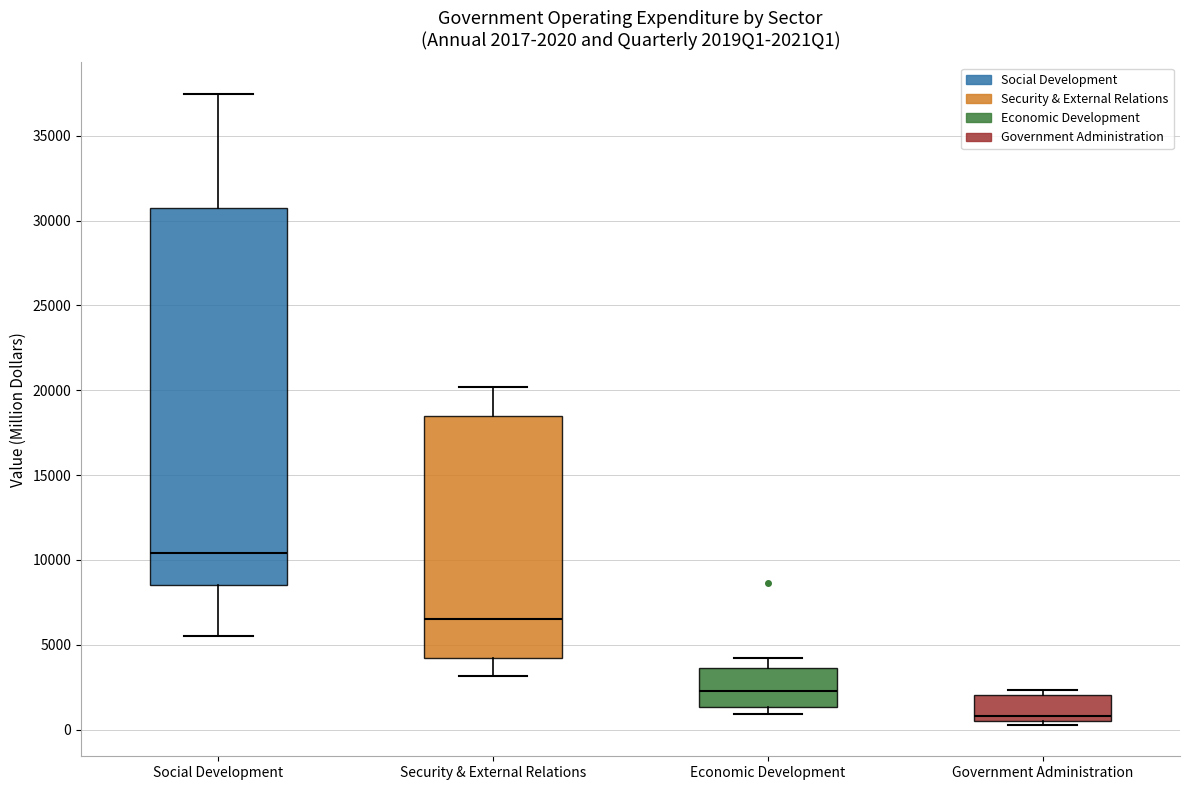

Which box has the highest median line?

Social Development